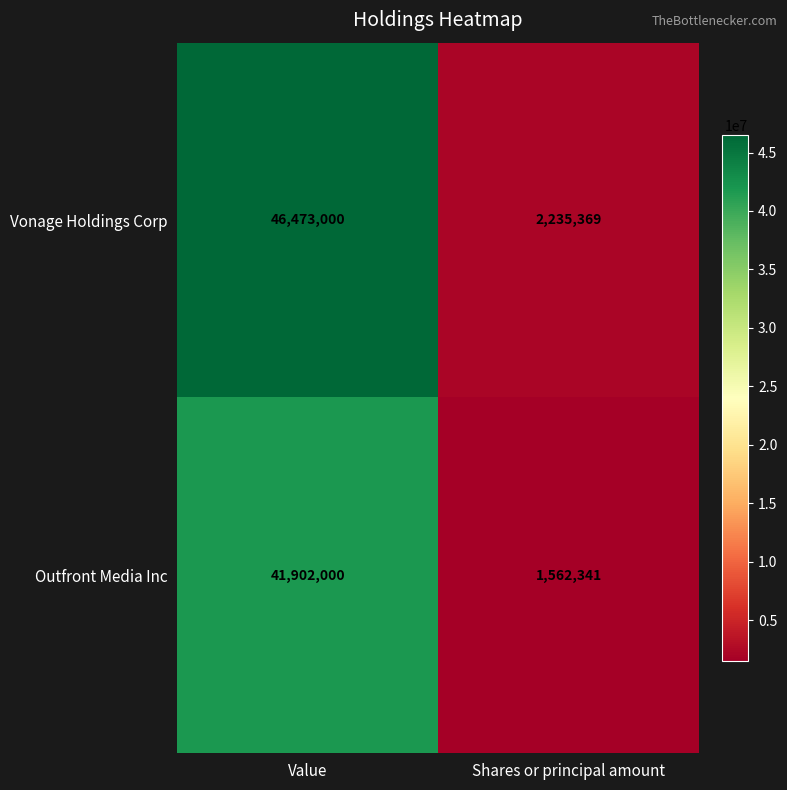

Reading right to left, list all the values displayed in this chart.

Vonage Holdings Corp: 2235369	46473000
Outfront Media Inc: 1562341	41902000